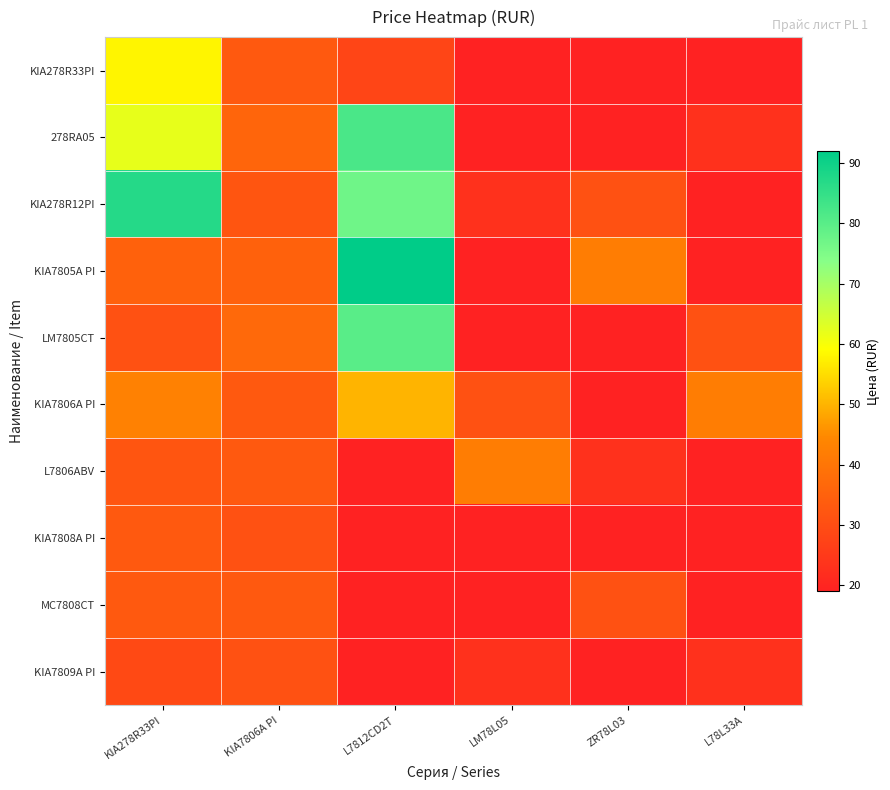

Which series has the largest total across all categories?

KIA278R12PI